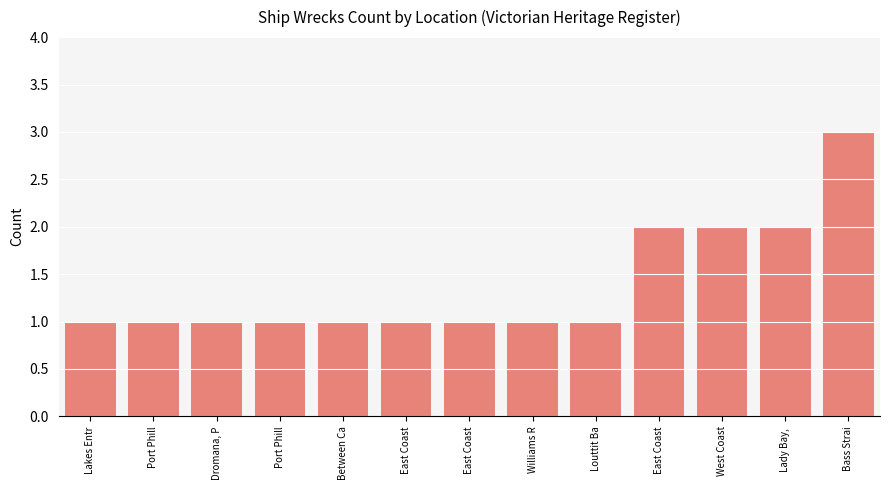

Reading left to right, extract all data points from this chart.

Lakes Entr=1	Port Phill=1	Dromana, P=1	Port Phill=1	Between Ca=1	East Coast=1	East Coast=1	Williams R=1	Louttit Ba=1	East Coast=2	West Coast=2	Lady Bay, =2	Bass Strai=3